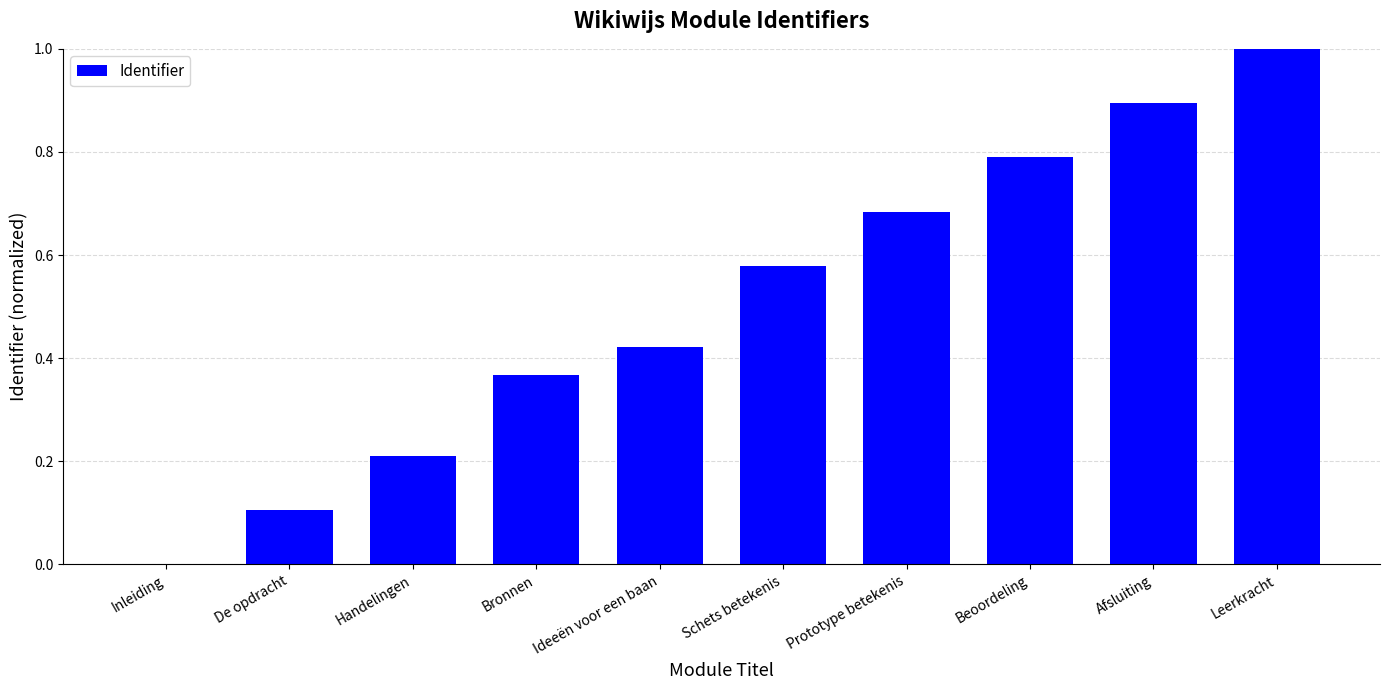

How many categories are shown in the chart?

10